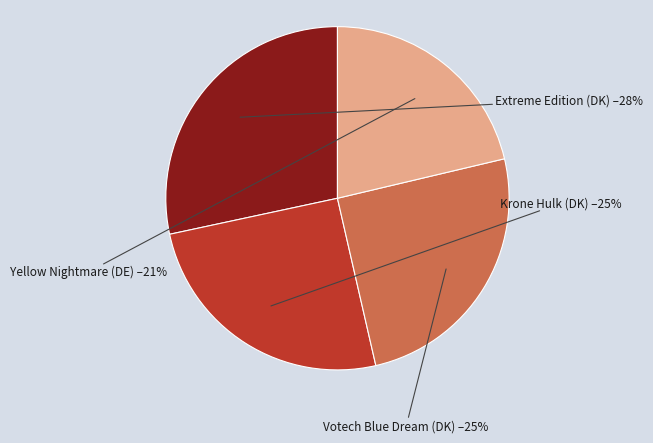

To the nearest percent, what is the difference between the largest and smallest slice percentages?

7%